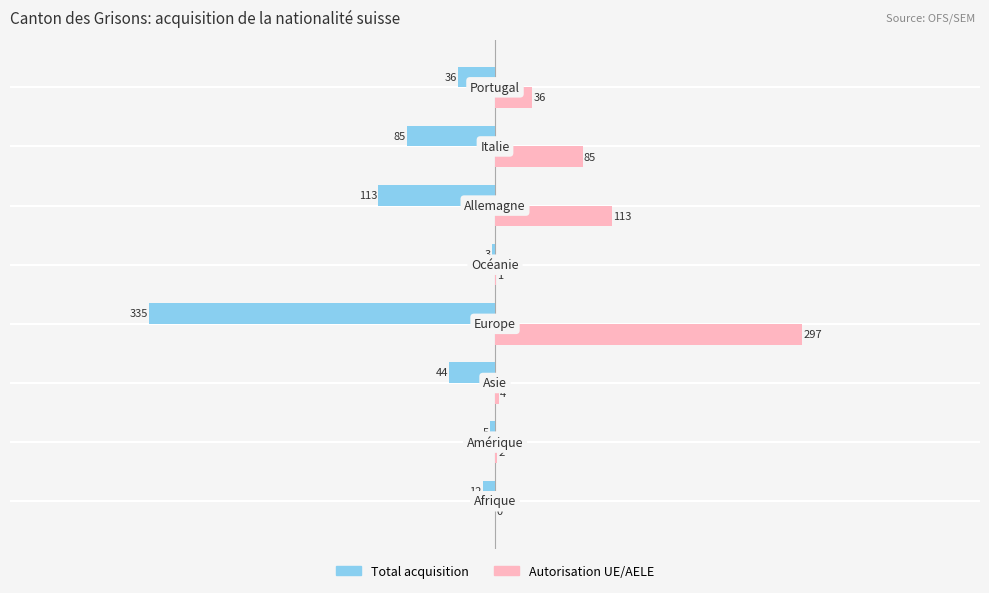

What is the sum of all Total acquisition values?

-633